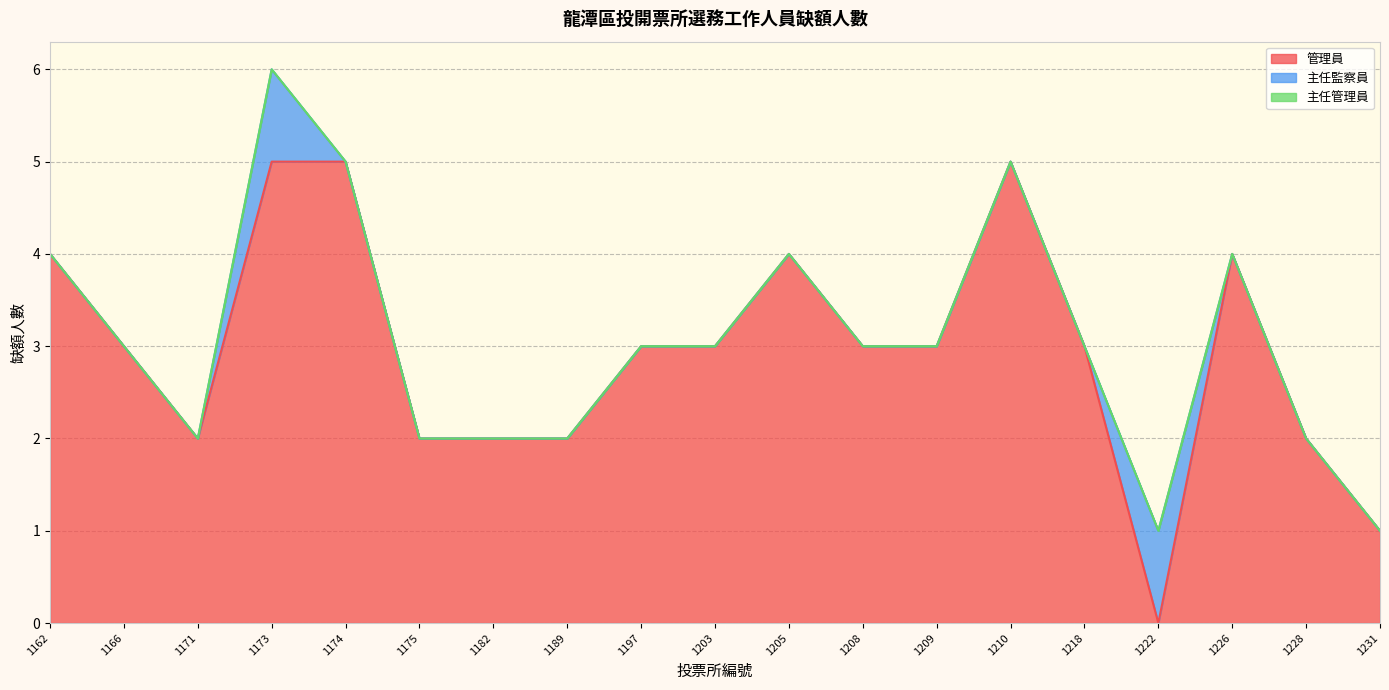

In 管理員, how many points are lower than both neighbors (excluding endpoints)?

2